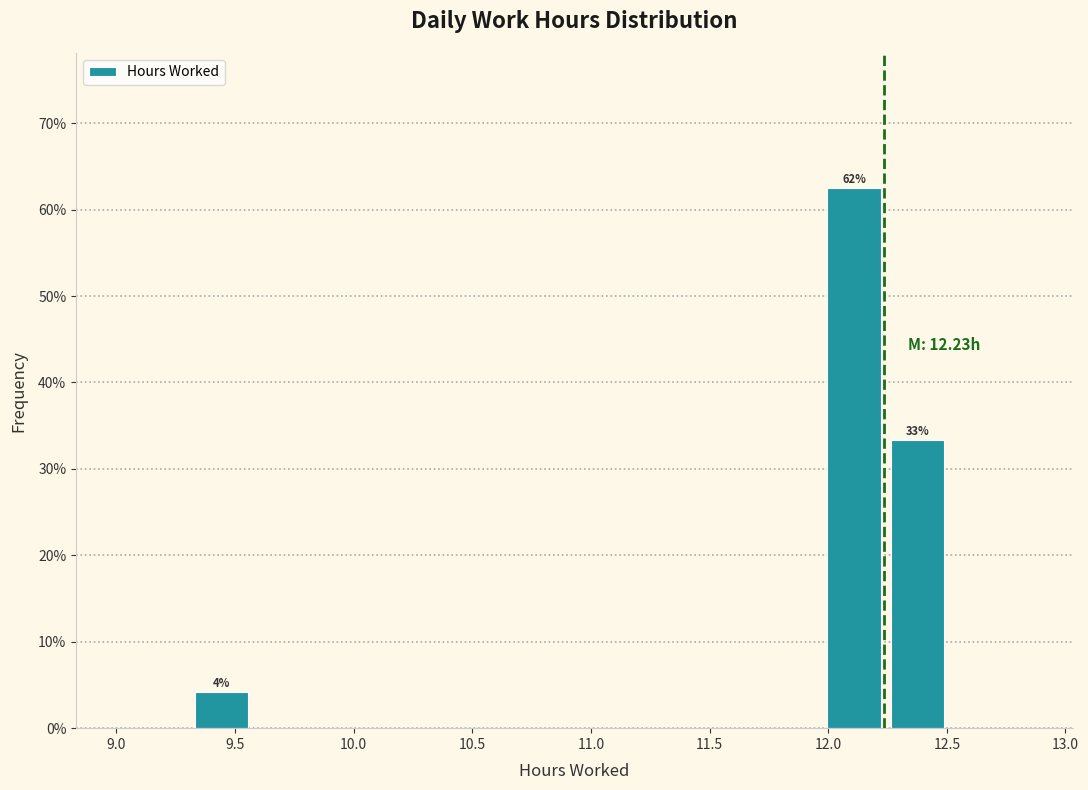

Which range on the x-axis has the tallest bar?

12.00 to 12.25